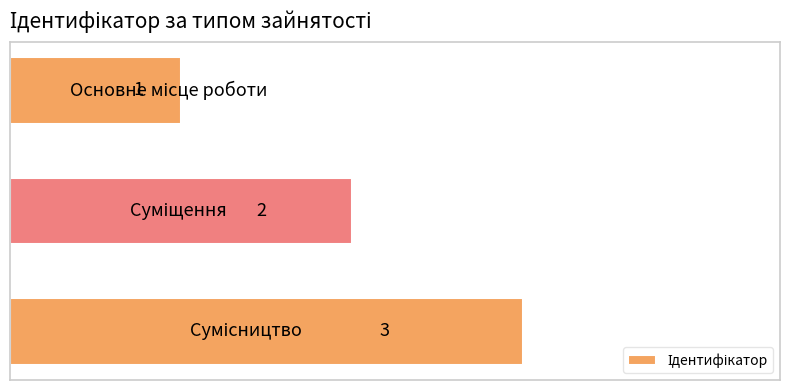

How many values are between 1 and 3?

3